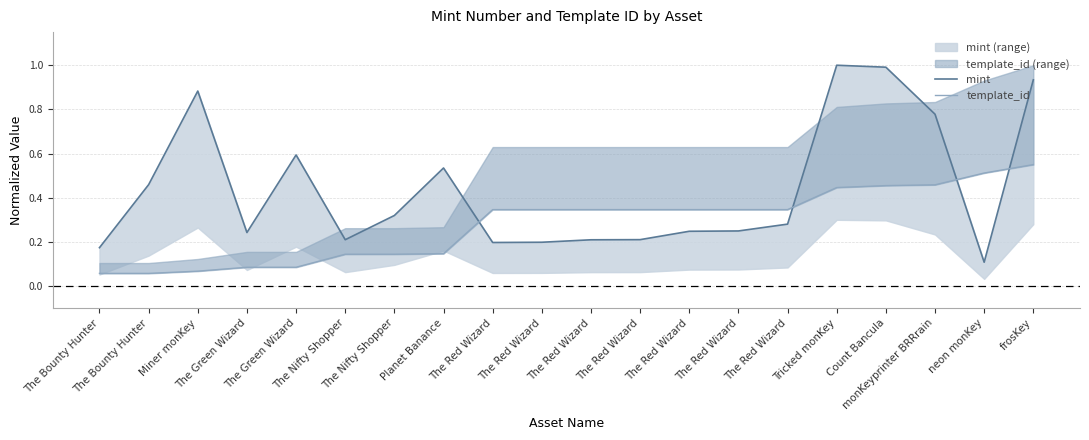

Rank the series by their maximum value, from highest to lowest.

mint, template_id